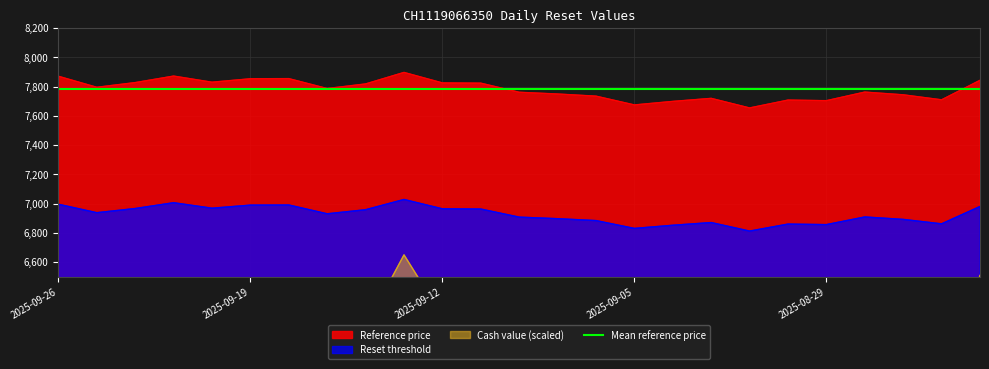

The value of Reference price at 2025-09-05 is 4274.9. True or false?

False